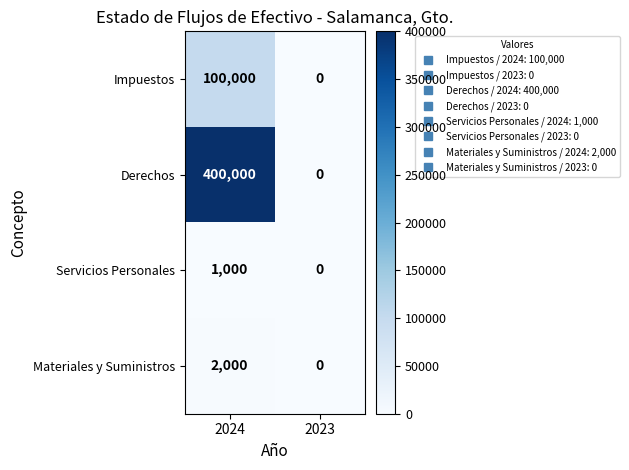

How many distinct data groups are displayed?

4